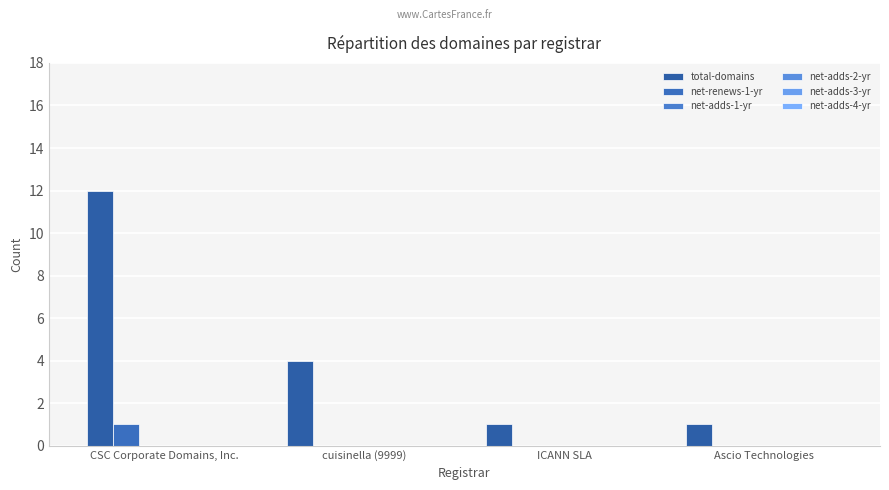

How many groups of bars are there?

4